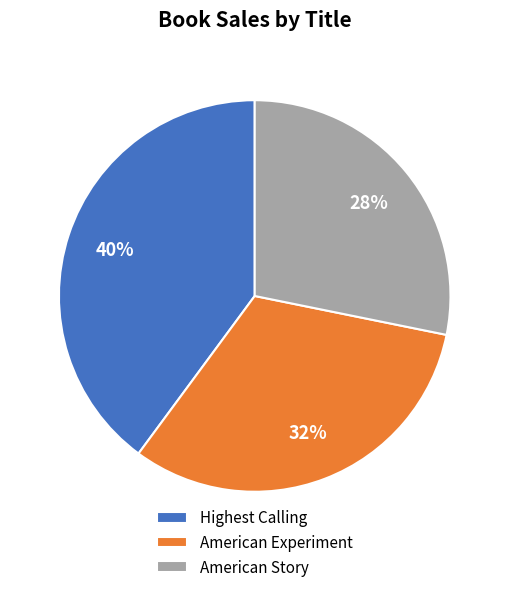

Does Highest Calling account for over 50% of the chart?

No